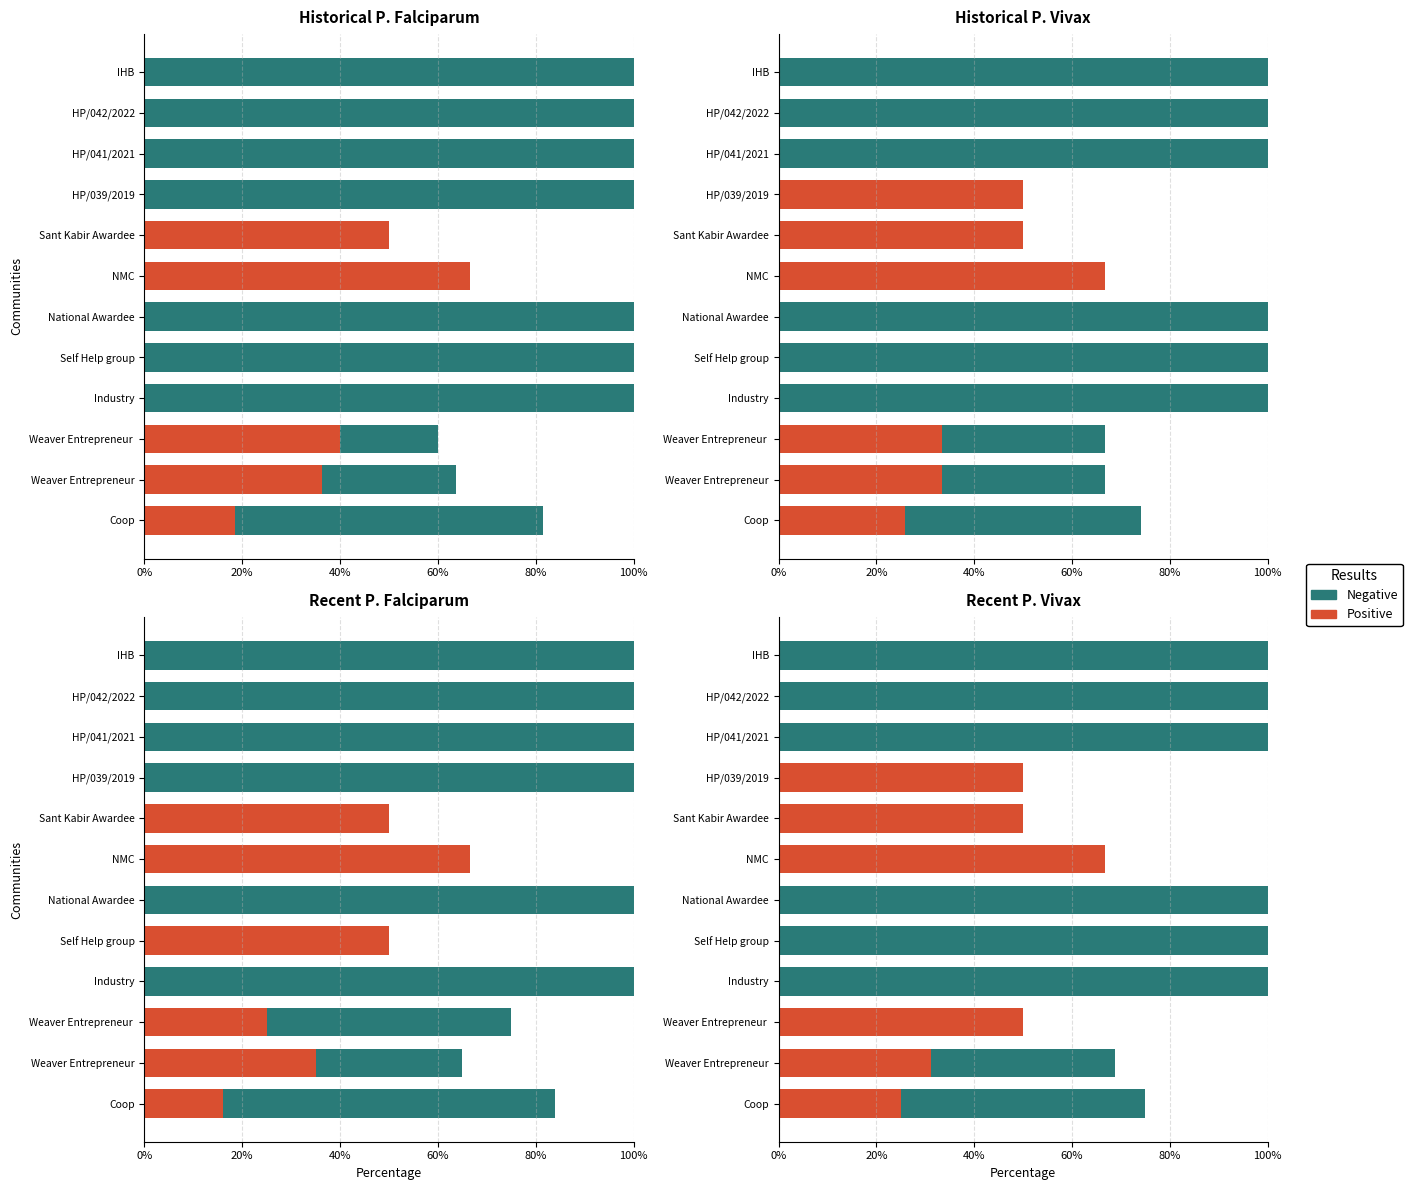

Count the Positive values in the range 0 to 50.

11